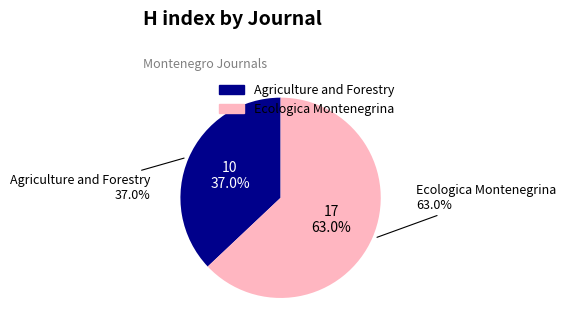

Which category has the smallest portion of the pie?

Agriculture and Forestry